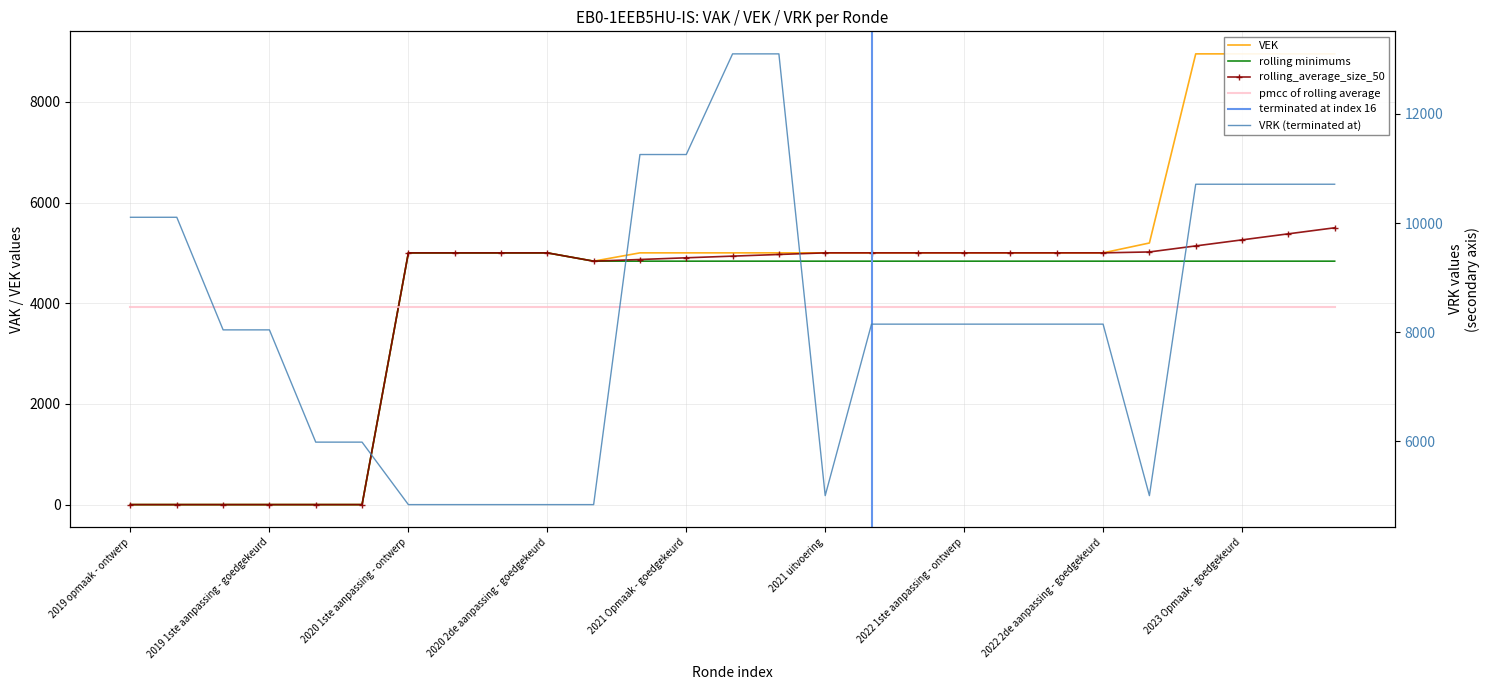

True or false: VEK and VEK_rolling_avg cross at least once.

False